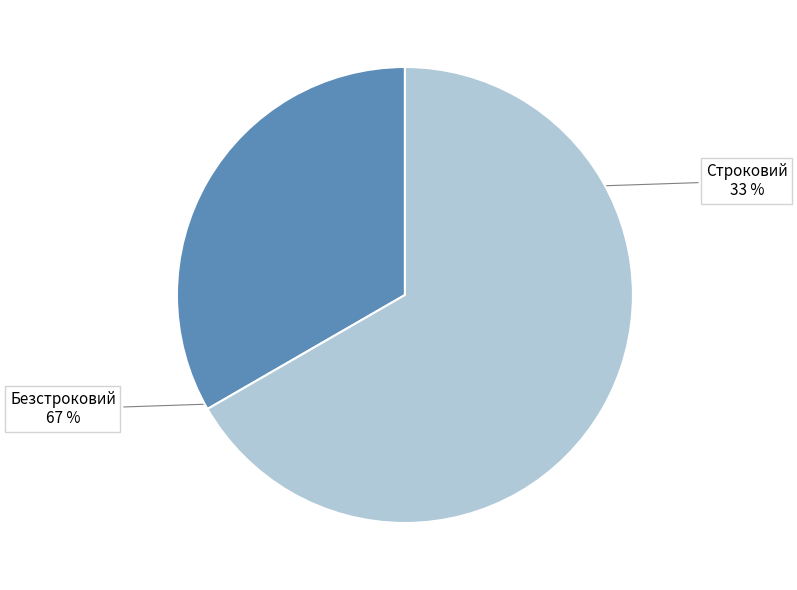

Does any single category account for the majority?

Yes